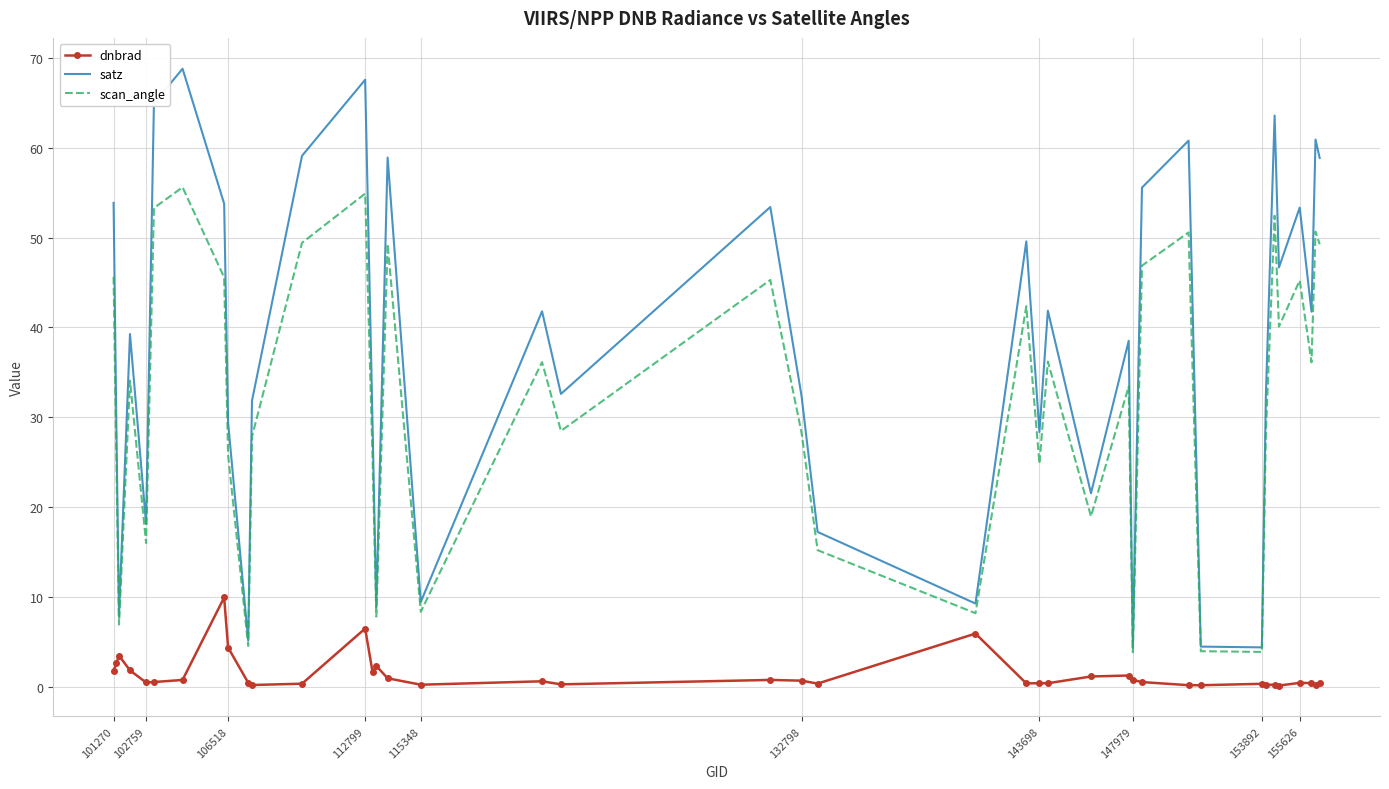

In dnbrad, how many points are lower than both neighbors (excluding endpoints)?

12